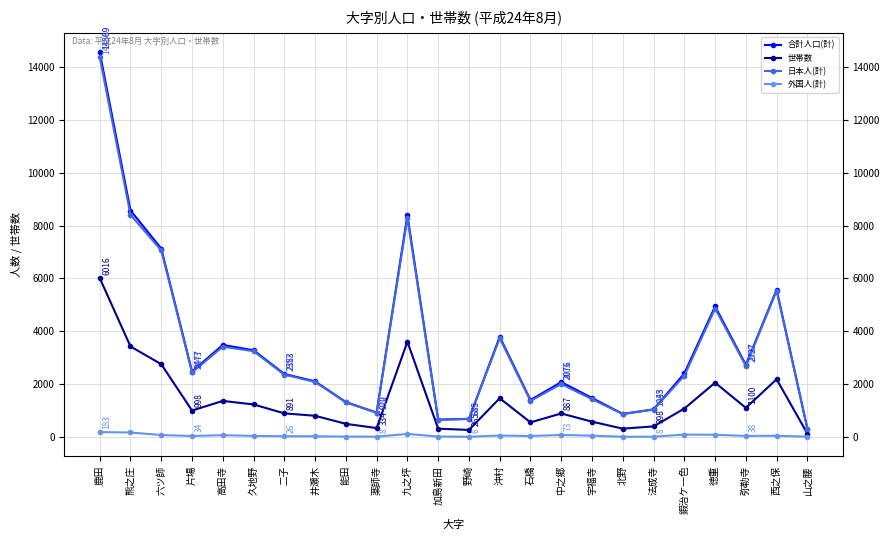

At how many categories does at least one series exceed 6316?

4